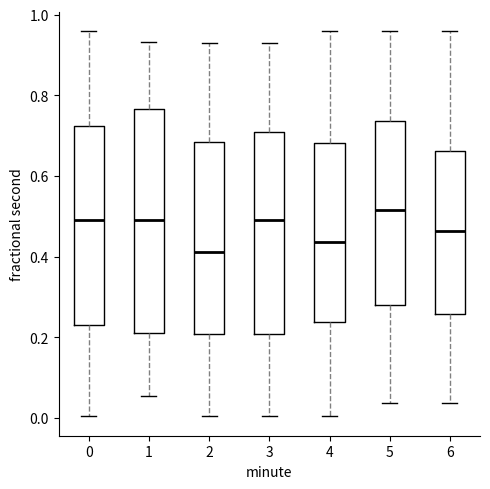

Reading left to right, read every box against the y-axis: the position of its median line, the range the box covers, and the ends of its whiskers. The values are not printed on the chart, so give them approximately, as read against the axis.

0: median 0.50, box 0.24 to 0.72, whiskers 0.00 to 0.96
1: median 0.50, box 0.22 to 0.76, whiskers 0.06 to 0.94
2: median 0.42, box 0.20 to 0.68, whiskers 0.00 to 0.92
3: median 0.50, box 0.20 to 0.70, whiskers 0.00 to 0.92
4: median 0.44, box 0.24 to 0.68, whiskers 0.00 to 0.96
5: median 0.52, box 0.28 to 0.74, whiskers 0.04 to 0.96
6: median 0.46, box 0.26 to 0.66, whiskers 0.04 to 0.96